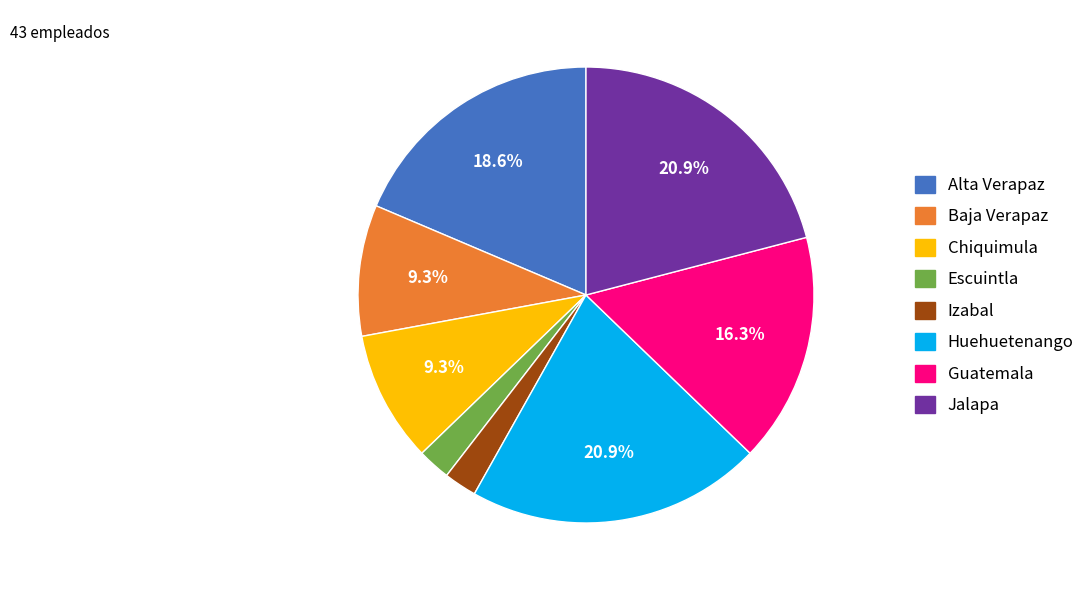

Is it true that Escuintla is 2% of the pie?

True